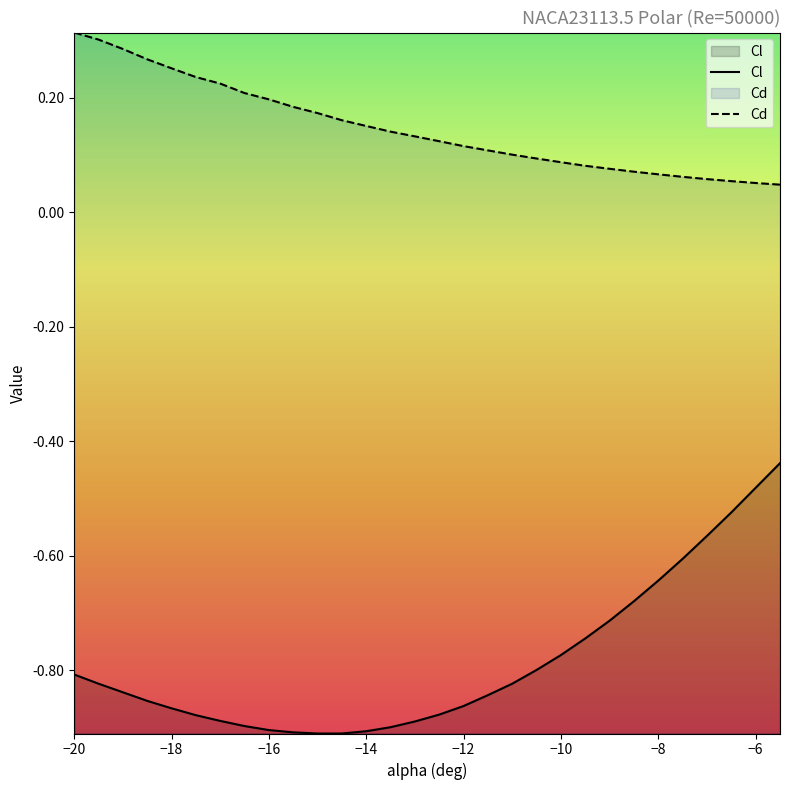

The Cl series shows -1.5 at −8. True or false?

False